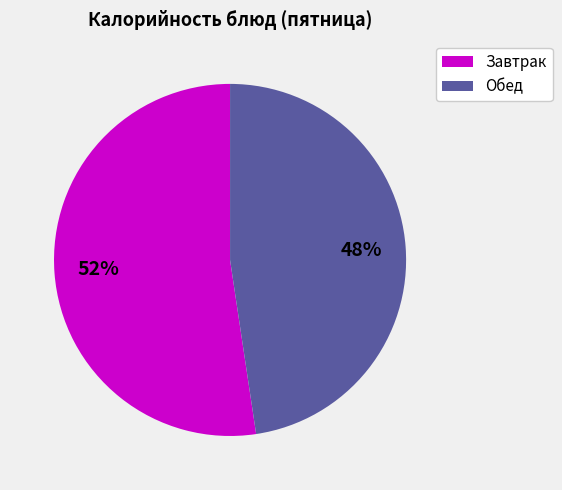

To the nearest percent, what is the average slice percentage?

50%